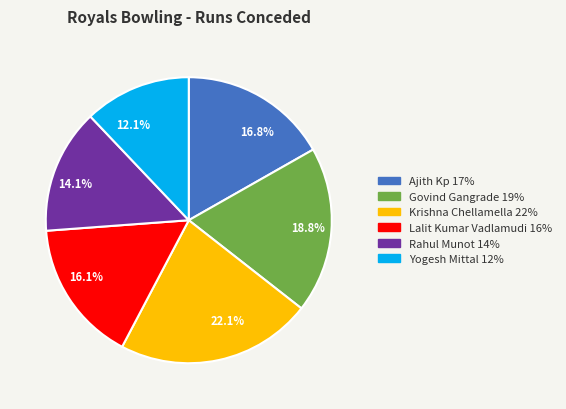

To the nearest percent, what is the difference between the Lalit Kumar Vadlamudi and Yogesh Mittal slice percentages?

4%